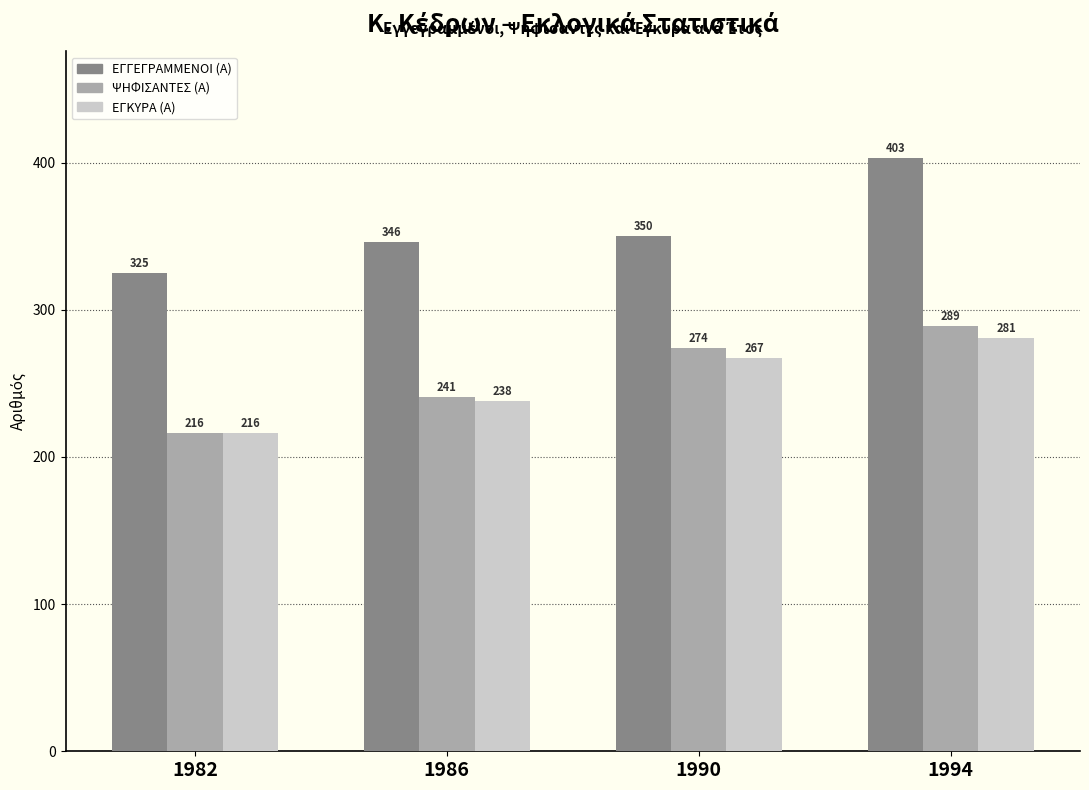

Which series has the largest total across all categories?

ΕΓΓΕΓΡΑΜΜΕΝΟΙ (Α)